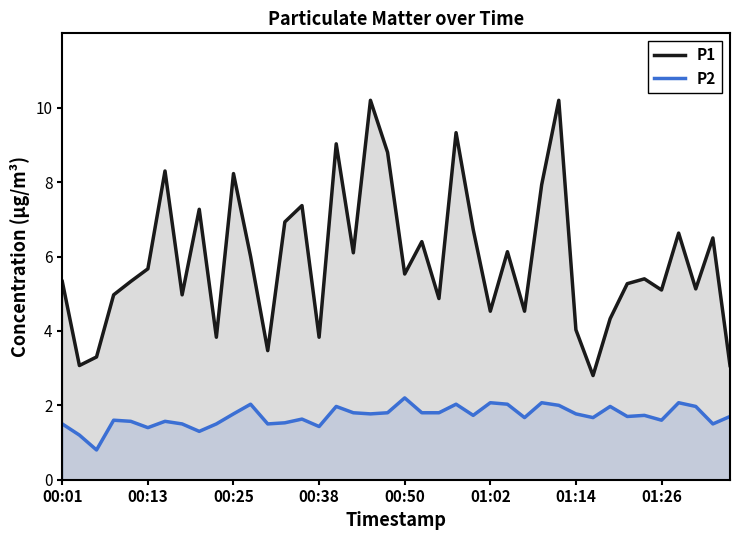

How many data points does each series have?

40